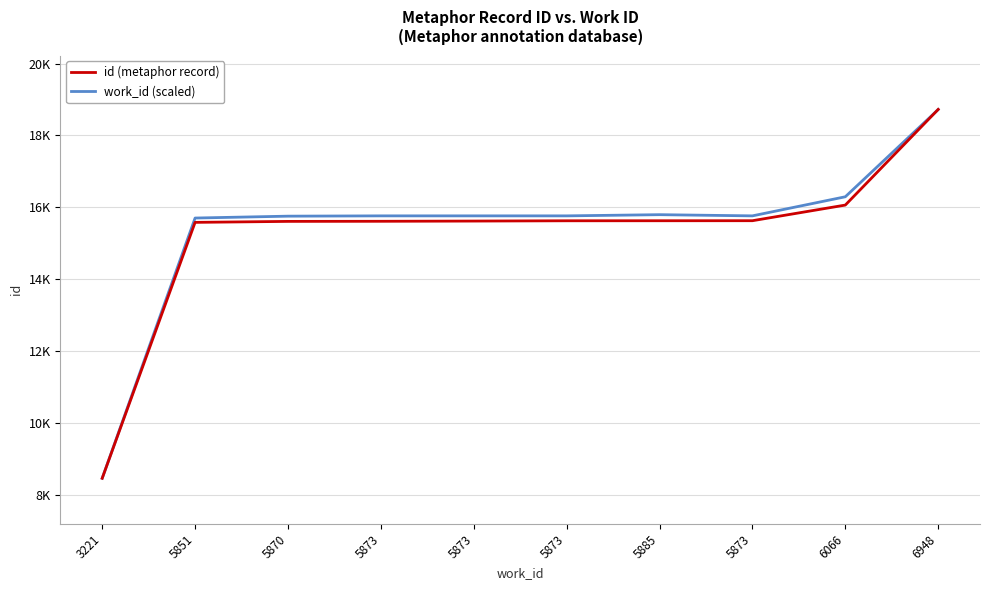

Is the value of id (metaphor record) at 5885 greater than the value of work_id (scaled) at 5870?

No